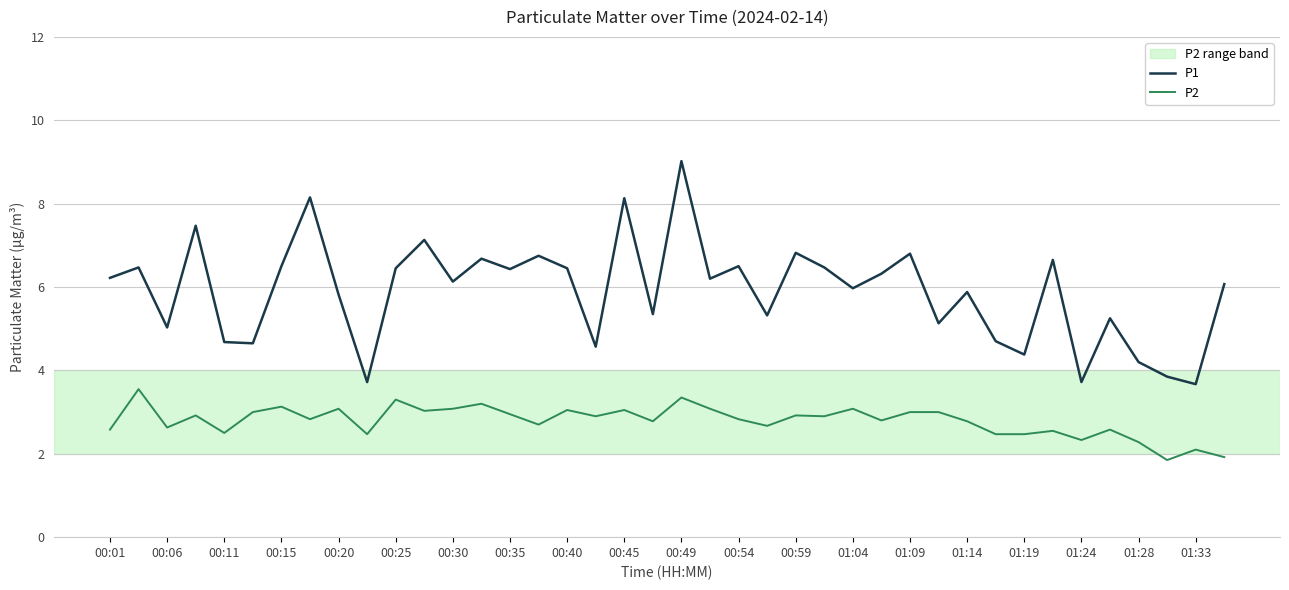

What is the minimum value for P1?

3.7